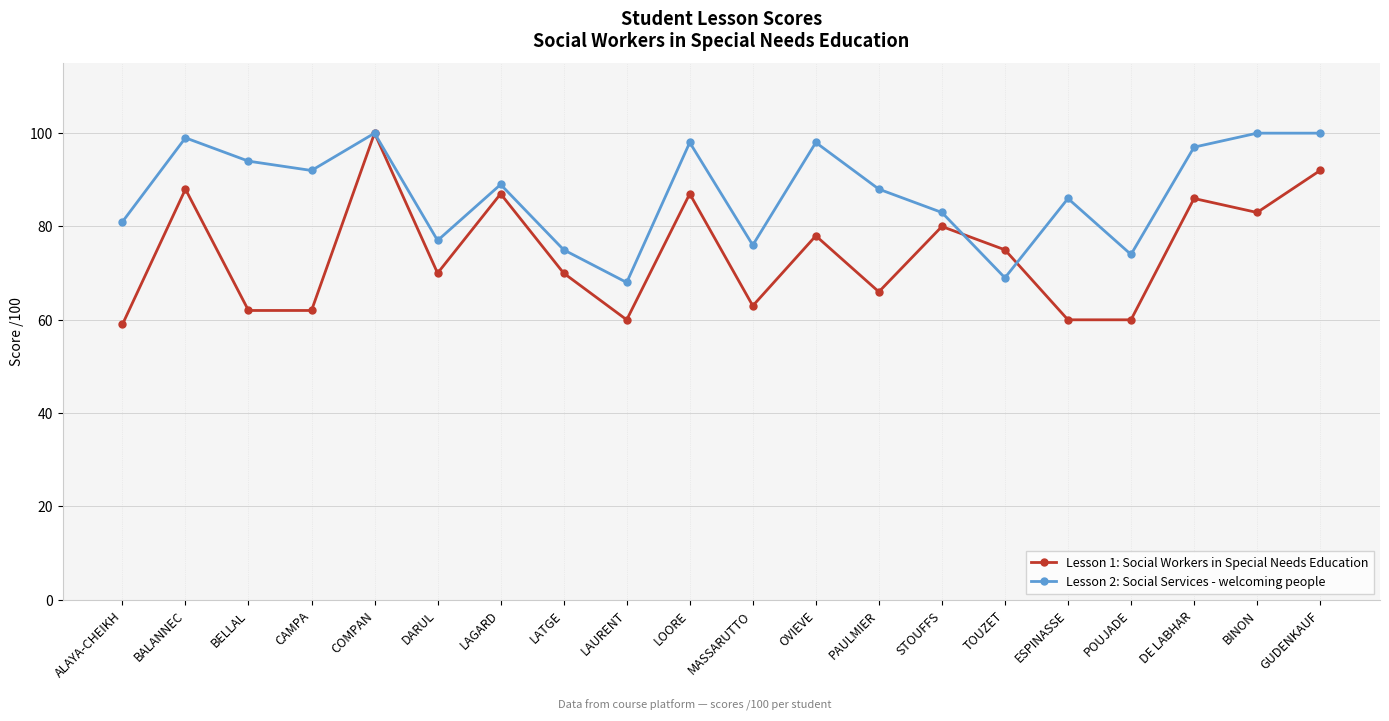

Where is the first local maximum for Lesson 1: Social Workers in Special Needs Education?

BALANNEC